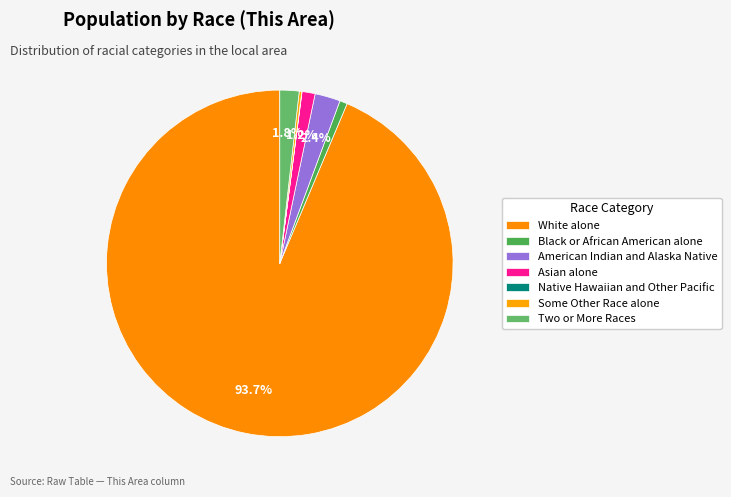

Which has a higher value, American Indian and Alaska Native or Black or African American alone?

American Indian and Alaska Native